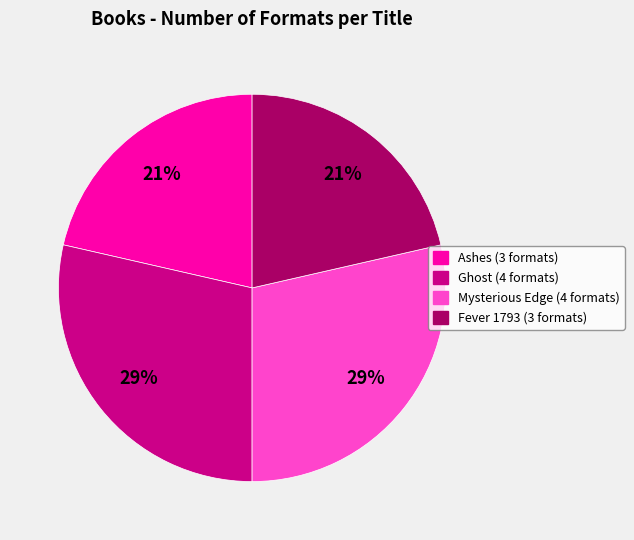

To the nearest percent, what is the average slice percentage?

25%